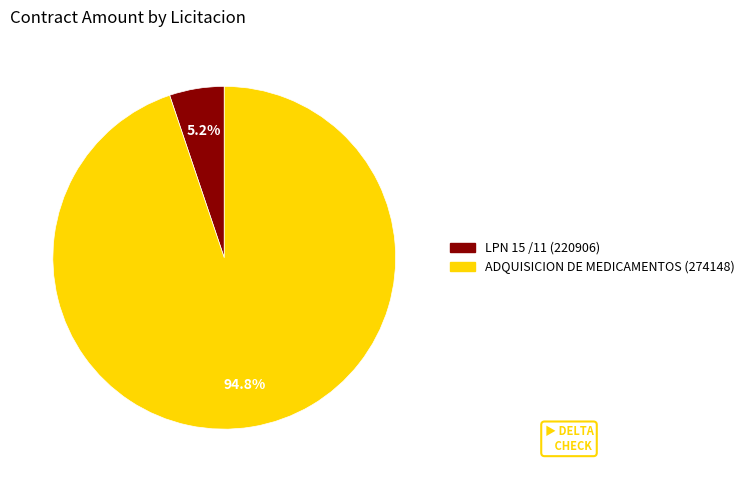

To the nearest percent, what is the combined percentage of LPN 15 /11 (220906) and ADQUISICION DE MEDICAMENTOS (274148)?

100%